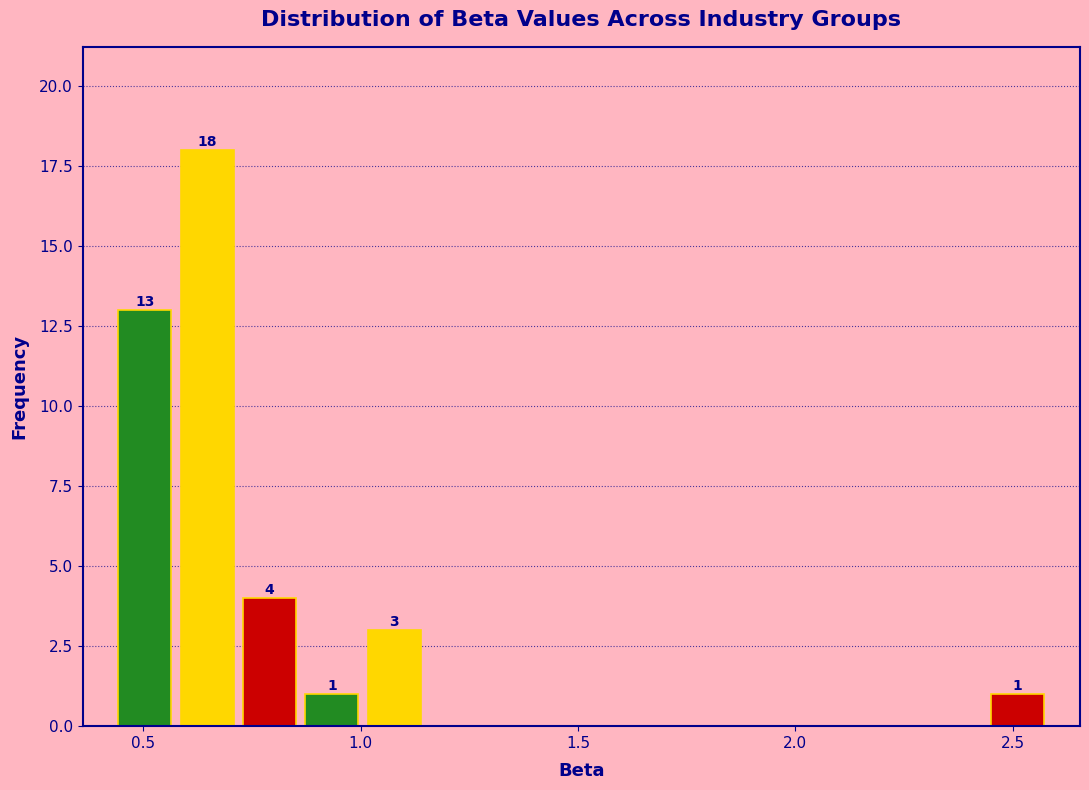

Read against the x-axis, roughly where is the centre of the tallest bar?

0.65